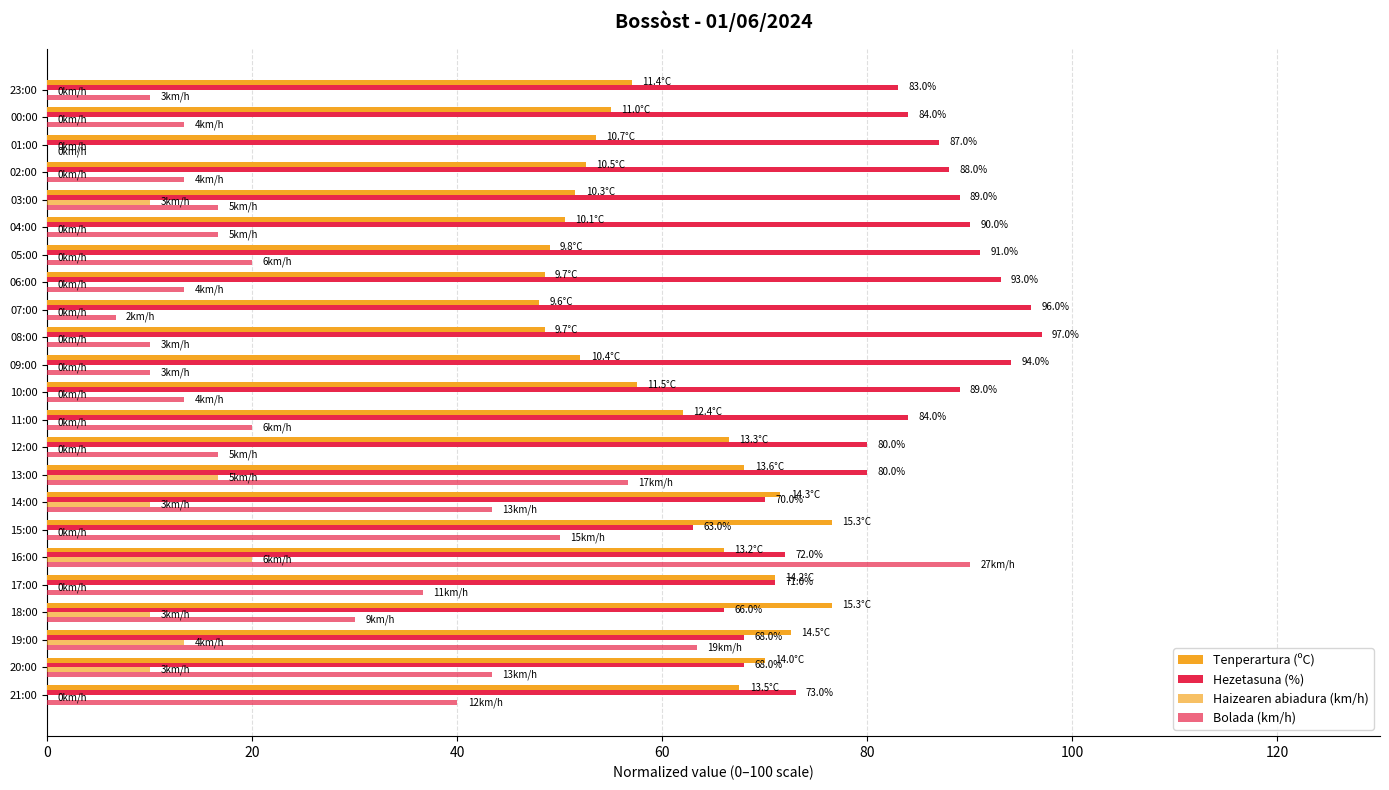

Count the number of data series in this chart.

4